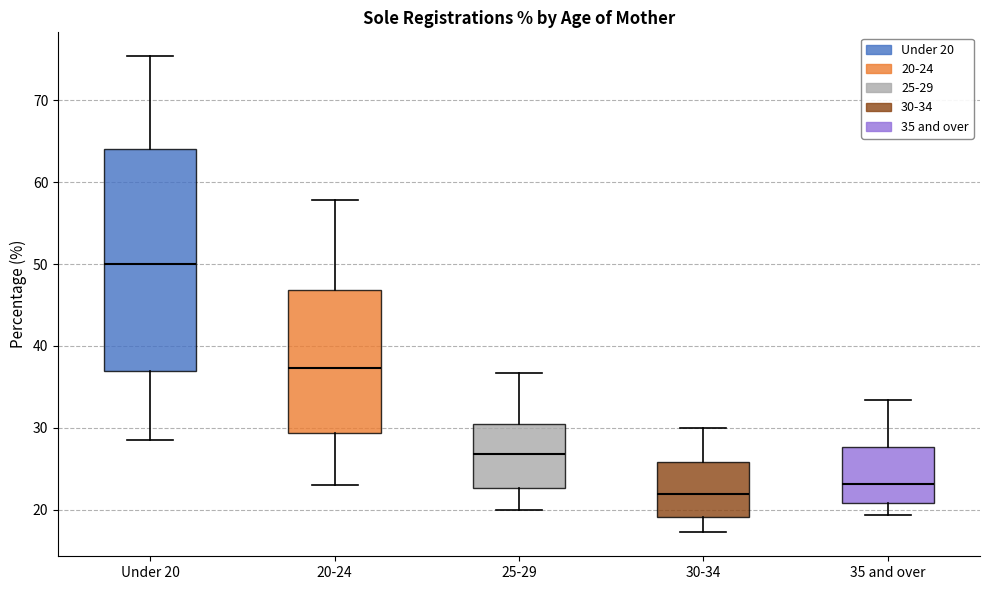

Where is the upper edge of the box for 20-24 on the y-axis? The values are not printed on the chart, so give them approximately, as read against the axis.

47